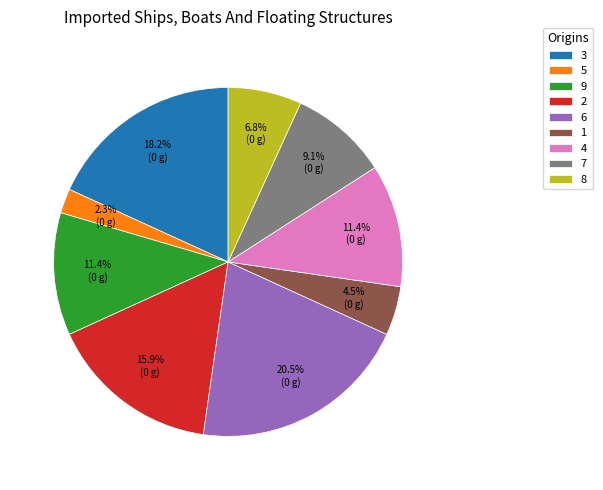

Which has a higher value, 9 or 5?

9